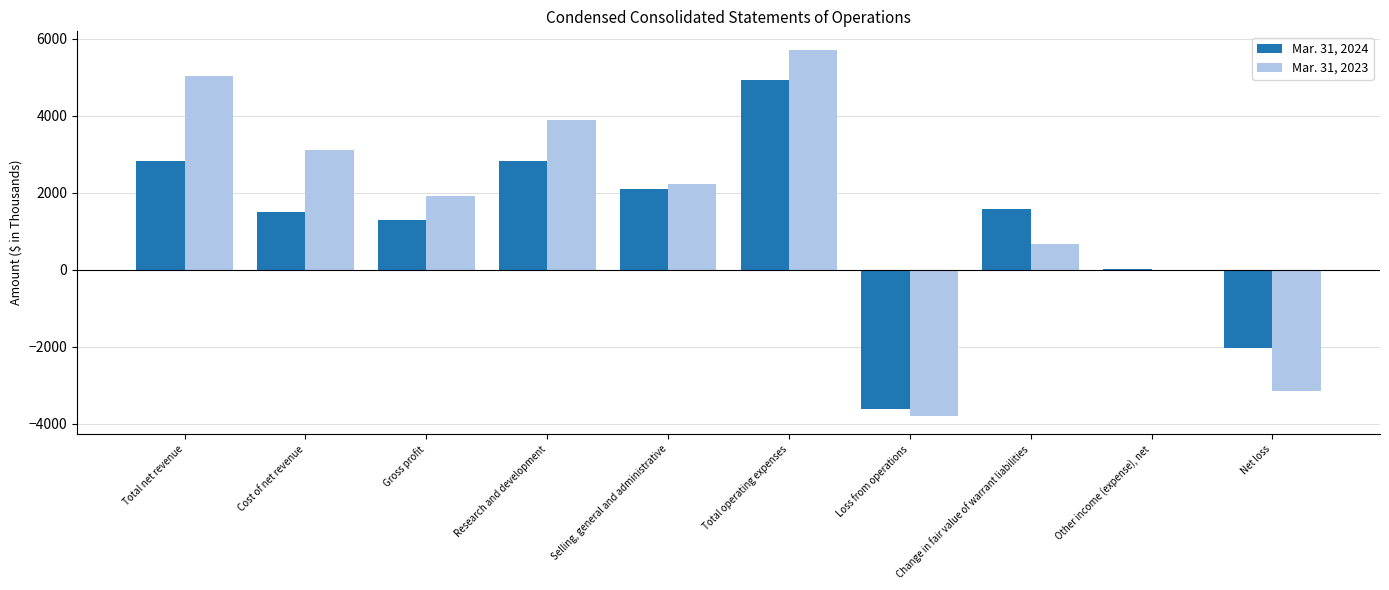

How many groups of bars are there?

10